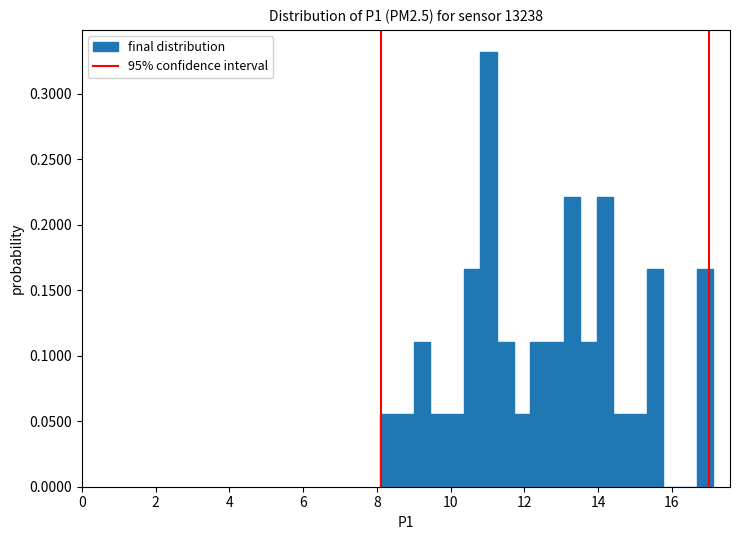

Read against the x-axis, roughly where is the centre of the tallest bar?

11.0